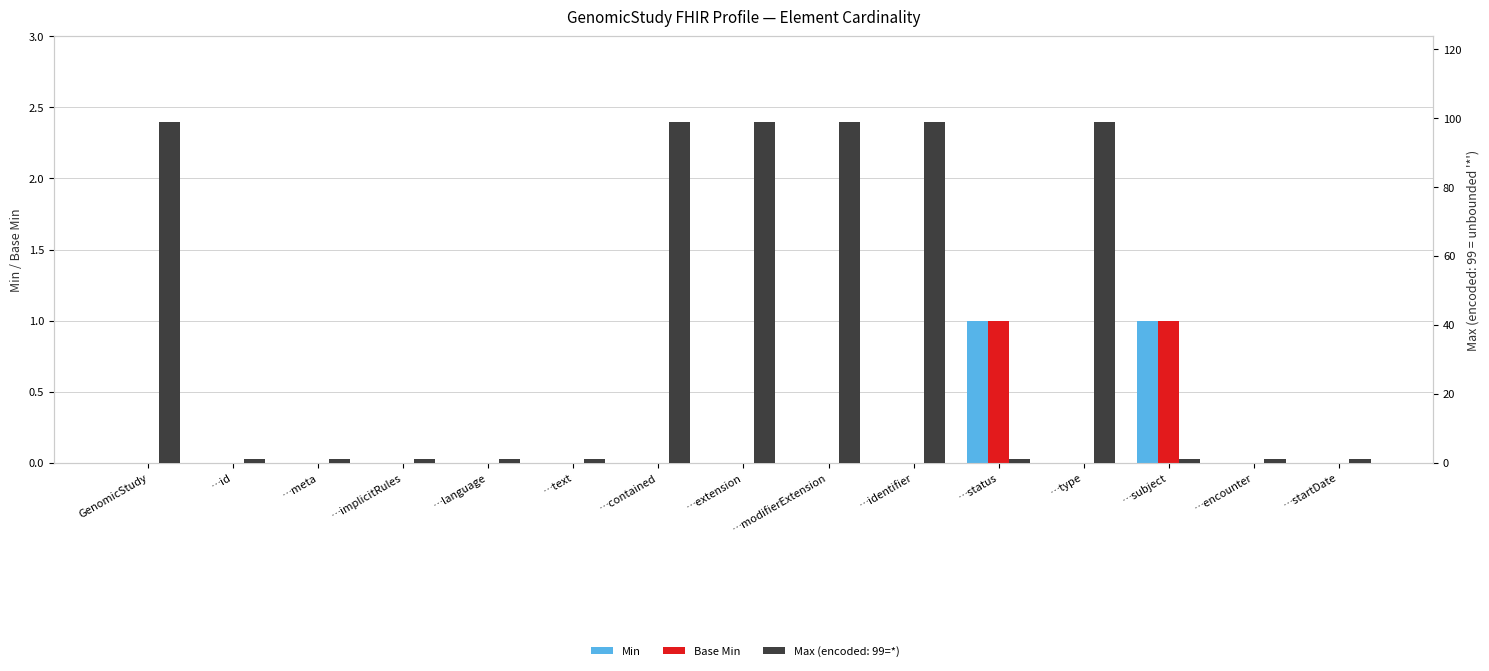

What position from the right is …meta?

13